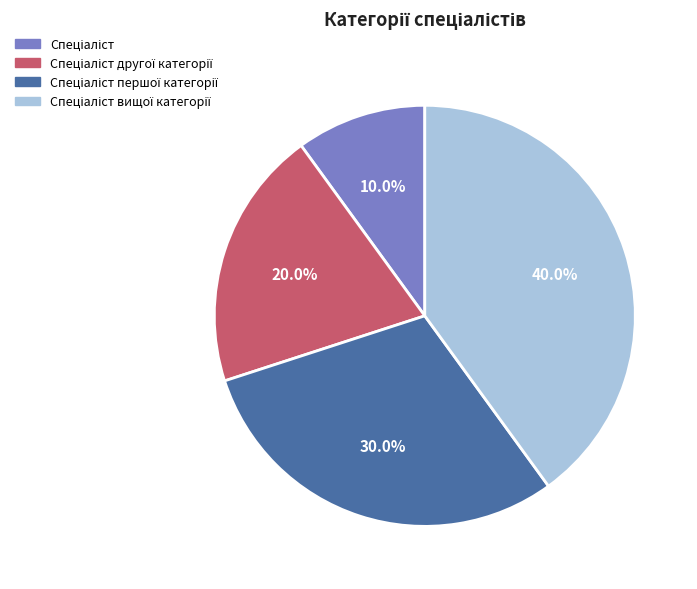

Is there a majority slice in this chart?

No